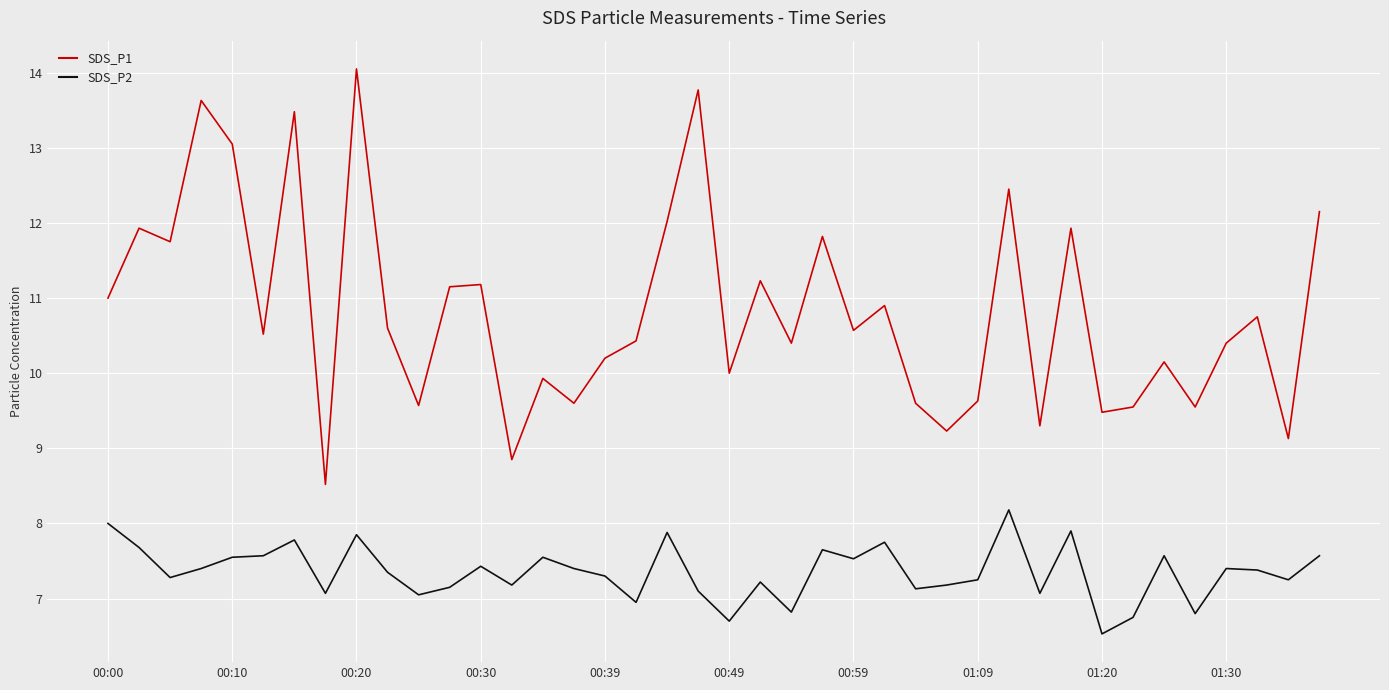

What is the smallest value displayed?

6.5